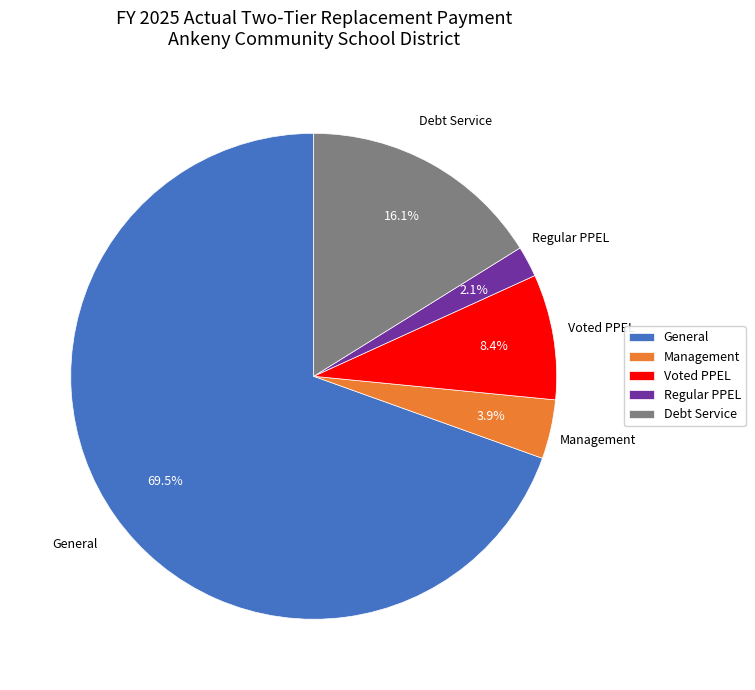

Is it true that Debt Service is 16% of the pie?

True